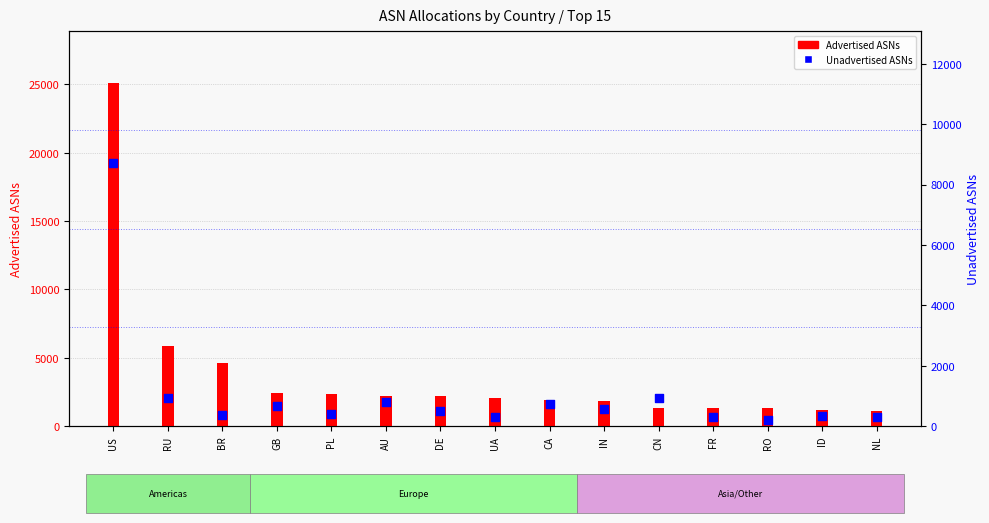

Which series reaches the maximum Y coordinate?

Advertised ASNs